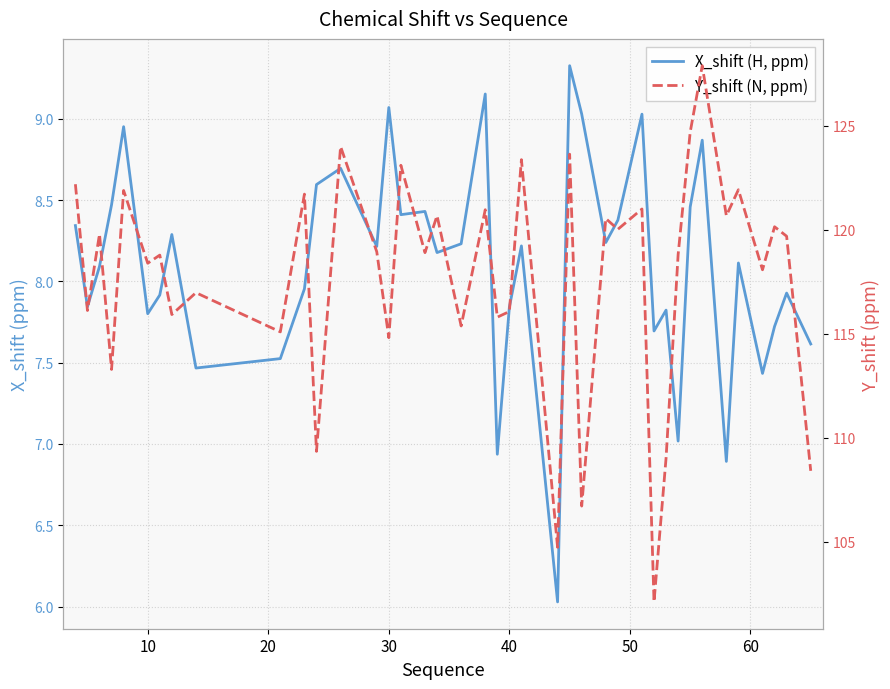

True or false: Y_shift (N, ppm) and X_shift (H, ppm) cross at least once.

False